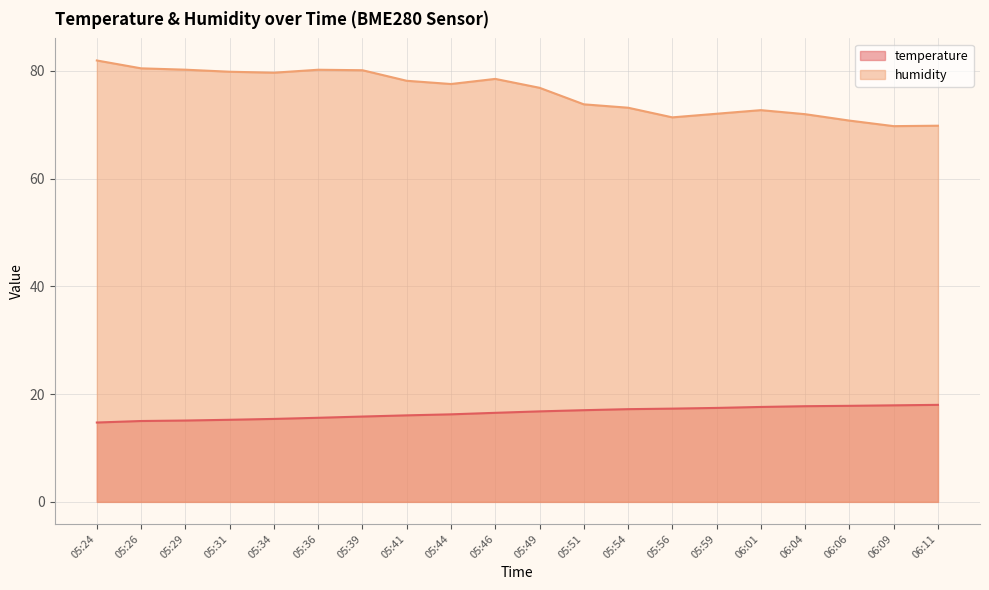

What is the difference between the highest and lowest values at 06:06?

53.0